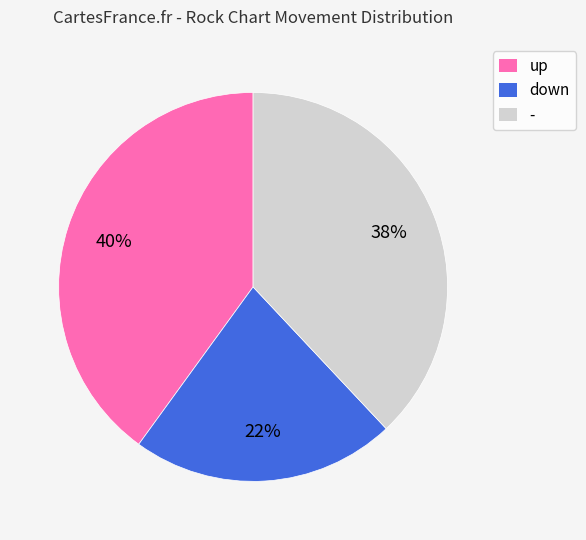

Count the number of slices in the pie.

3